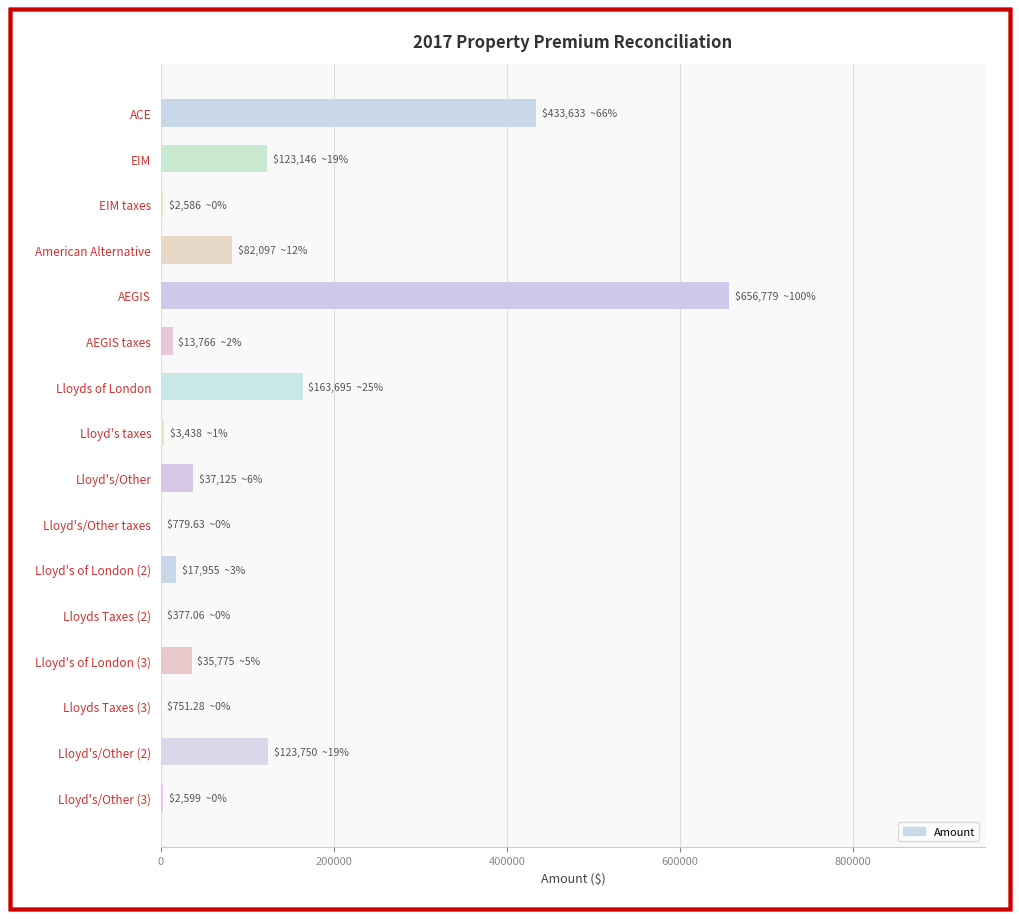

Between EIM and Lloyd's/Other, which is larger?

EIM